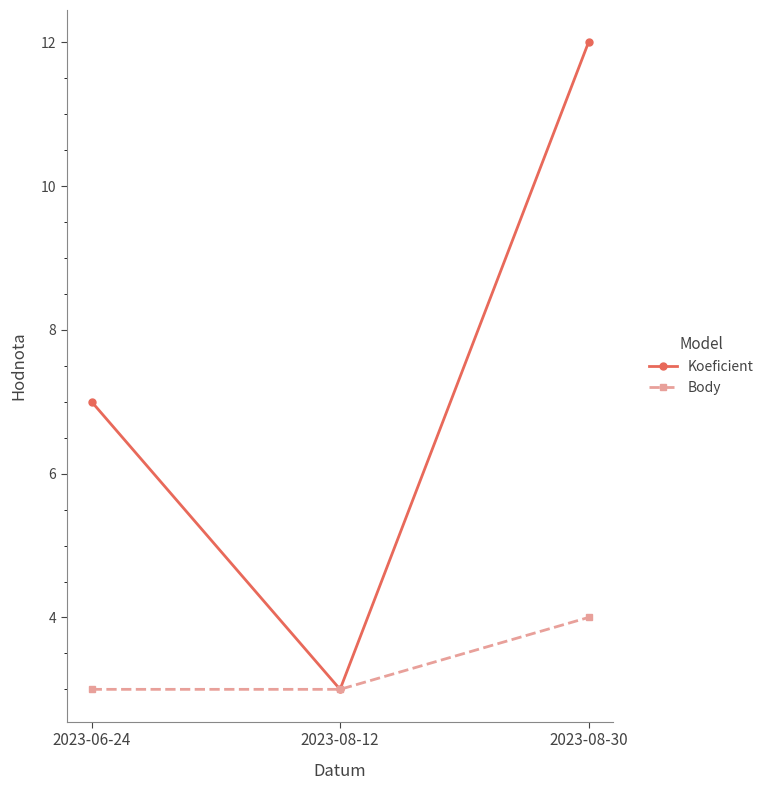

At which label does Body reach its peak?

2023-08-30